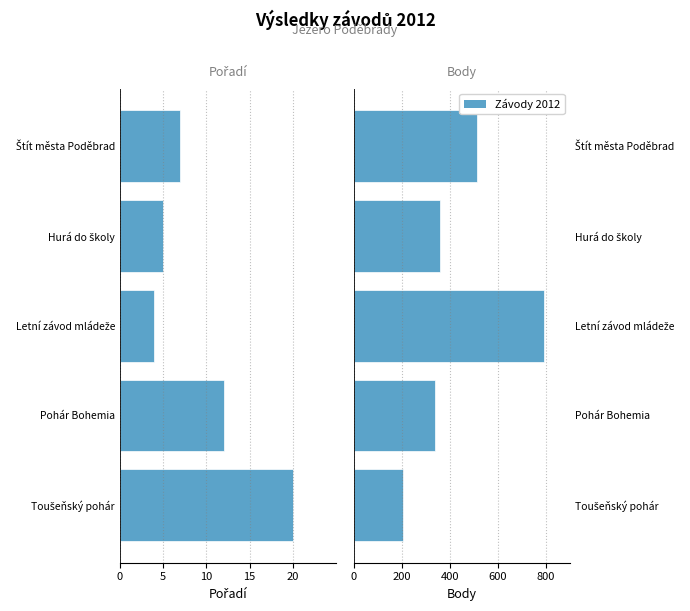

List the series in order of their peak value, highest first.

Body, Pořadí